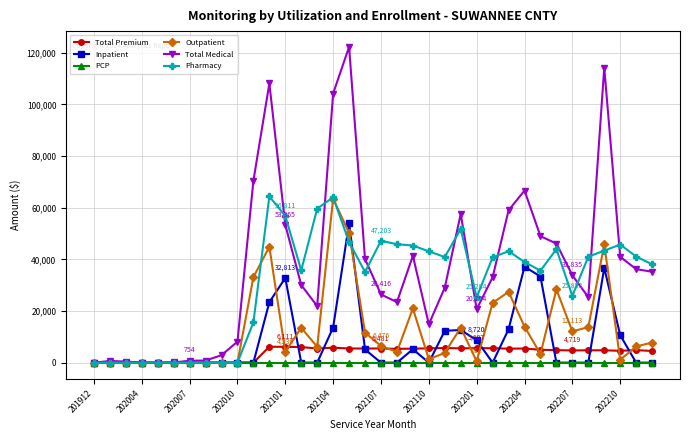

What is the value of the Pharmacy point at the 34th from the left?

45719.6